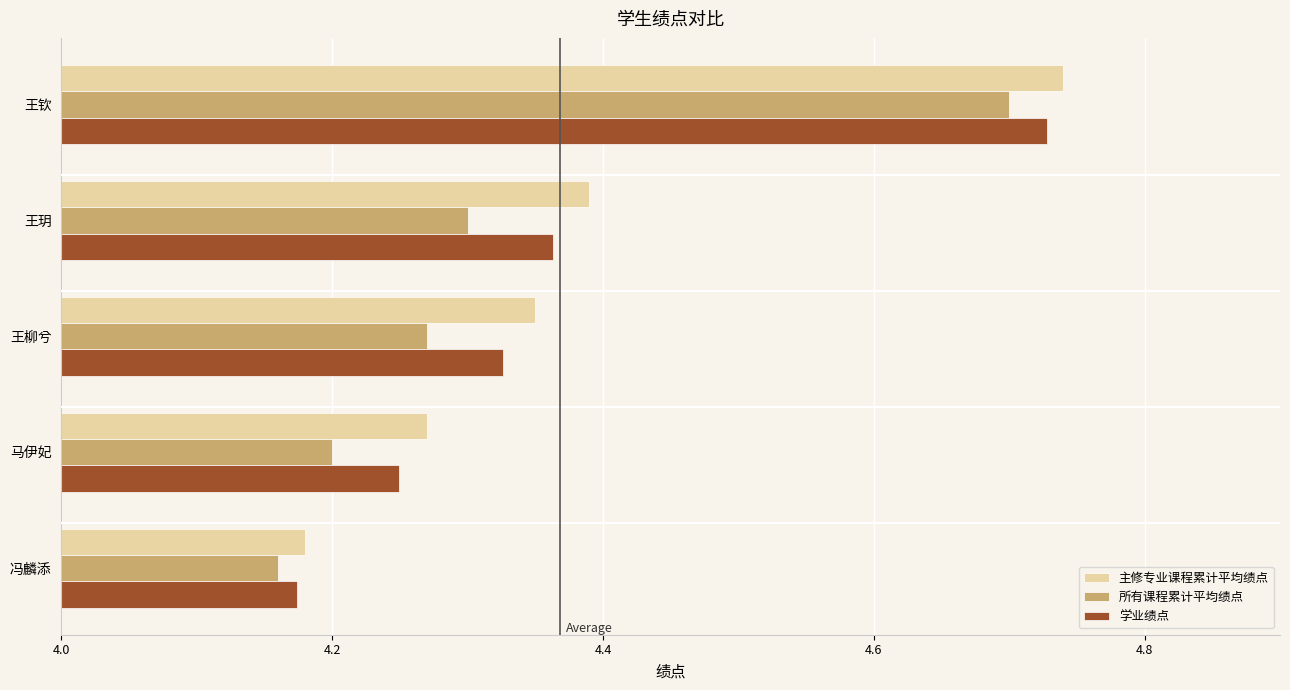

Which series has the largest range (max minus min)?

主修专业课程累计平均绩点